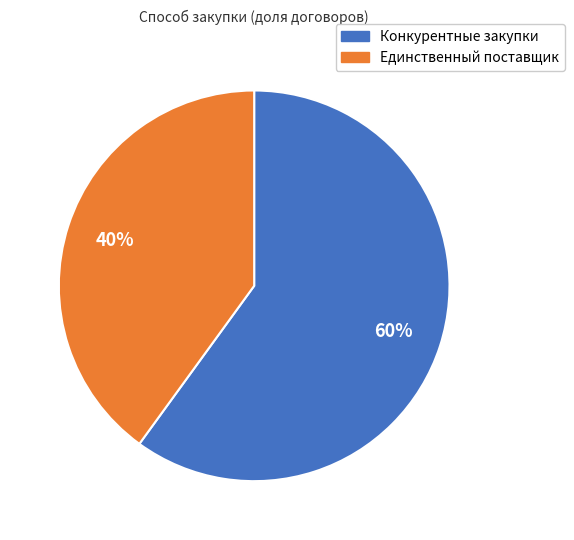

Approximately how many times larger is the value at Конкурентные закупки compared to Единственный поставщик?

1.5